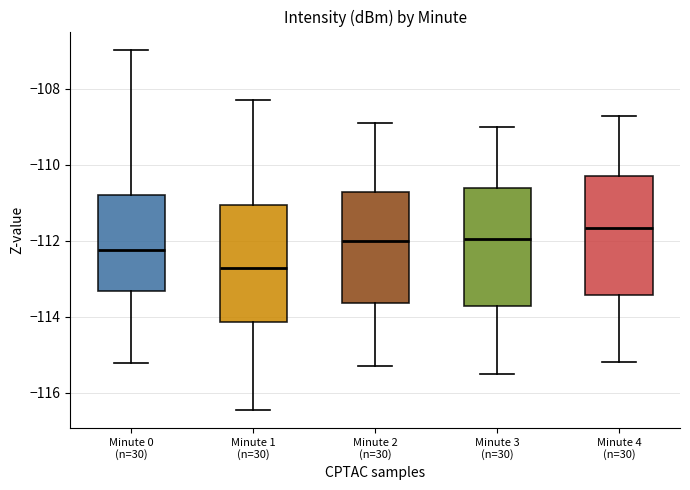

Which box has the highest median line?

Minute 4 (n=30)